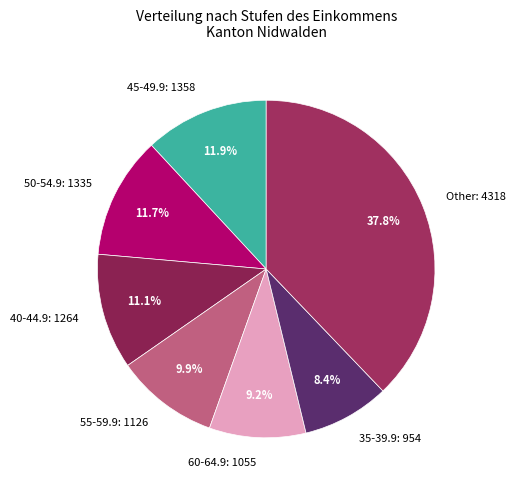

Does 40-44.9: 1264 represent more than half of the total?

No